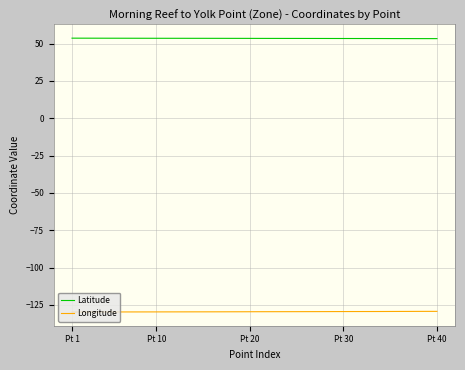

True or false: Latitude and Longitude intersect in this chart.

False